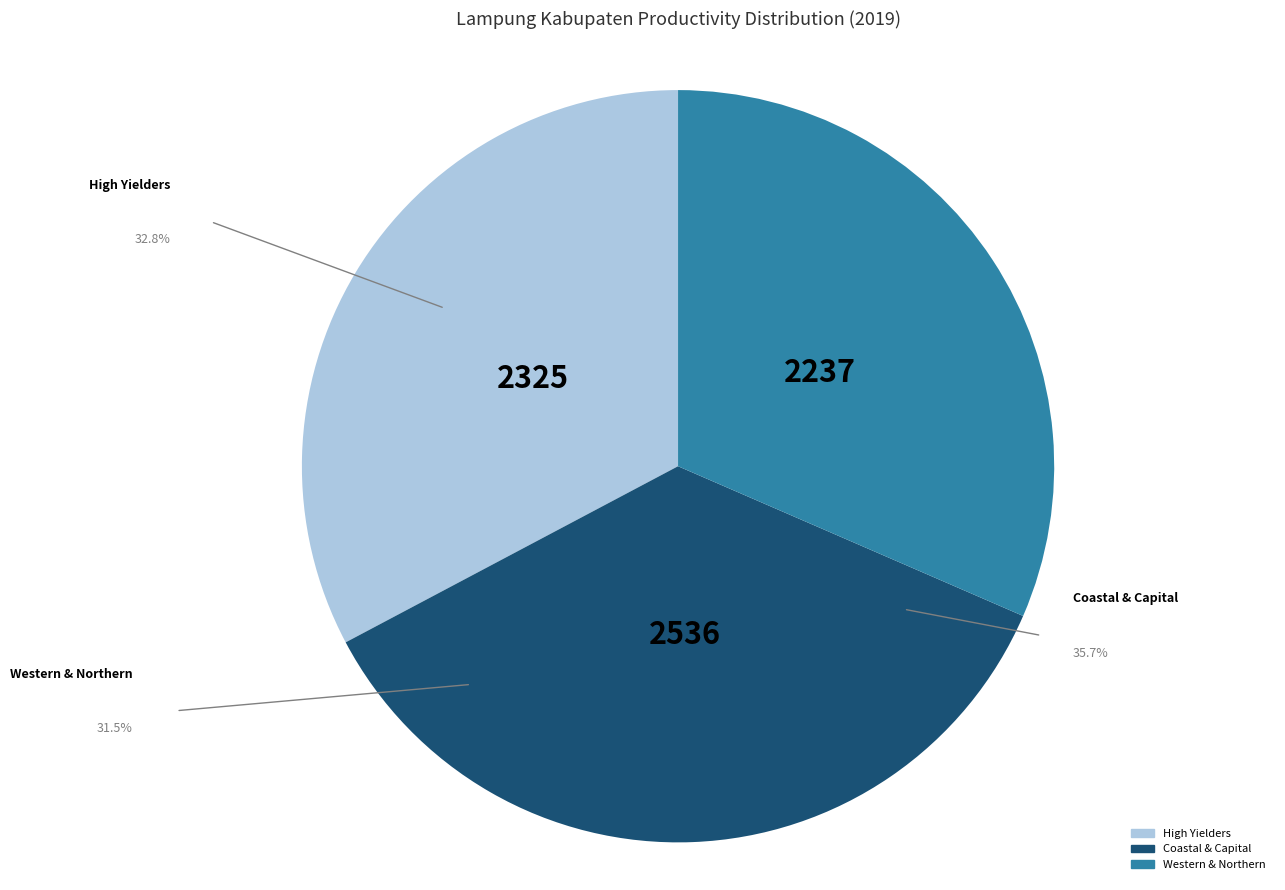

Is there a majority slice in this chart?

No